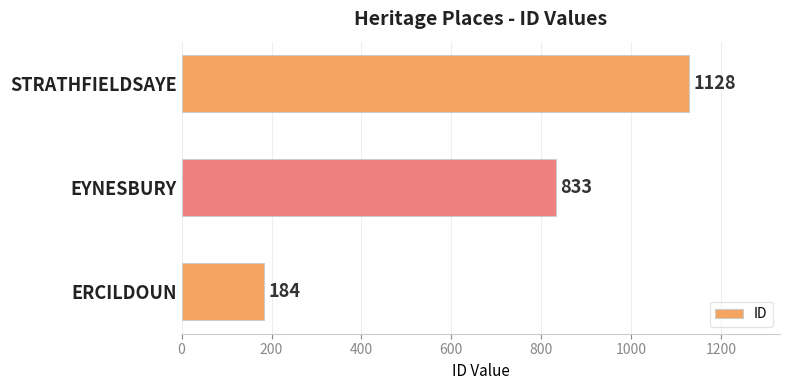

The value at EYNESBURY is 833. True or false?

True